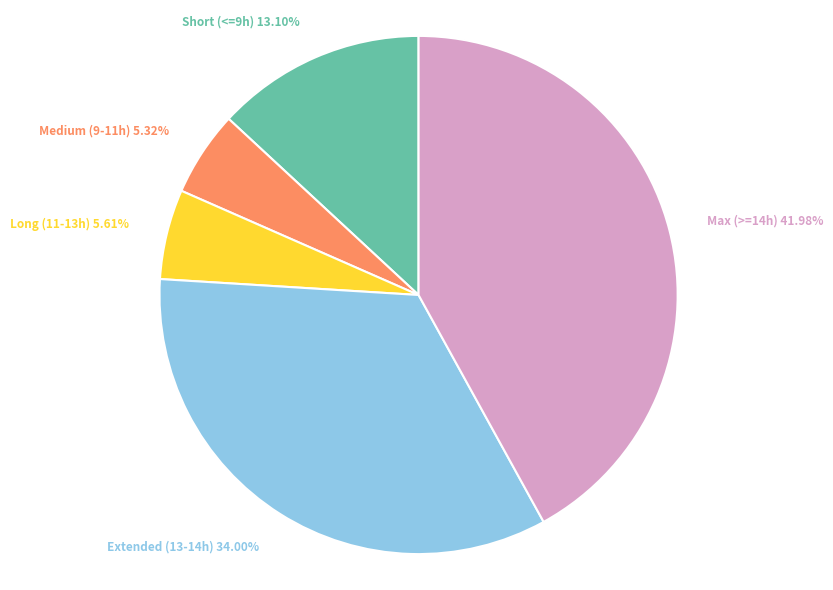

Which category has the biggest portion of the pie?

Max (>=14h)